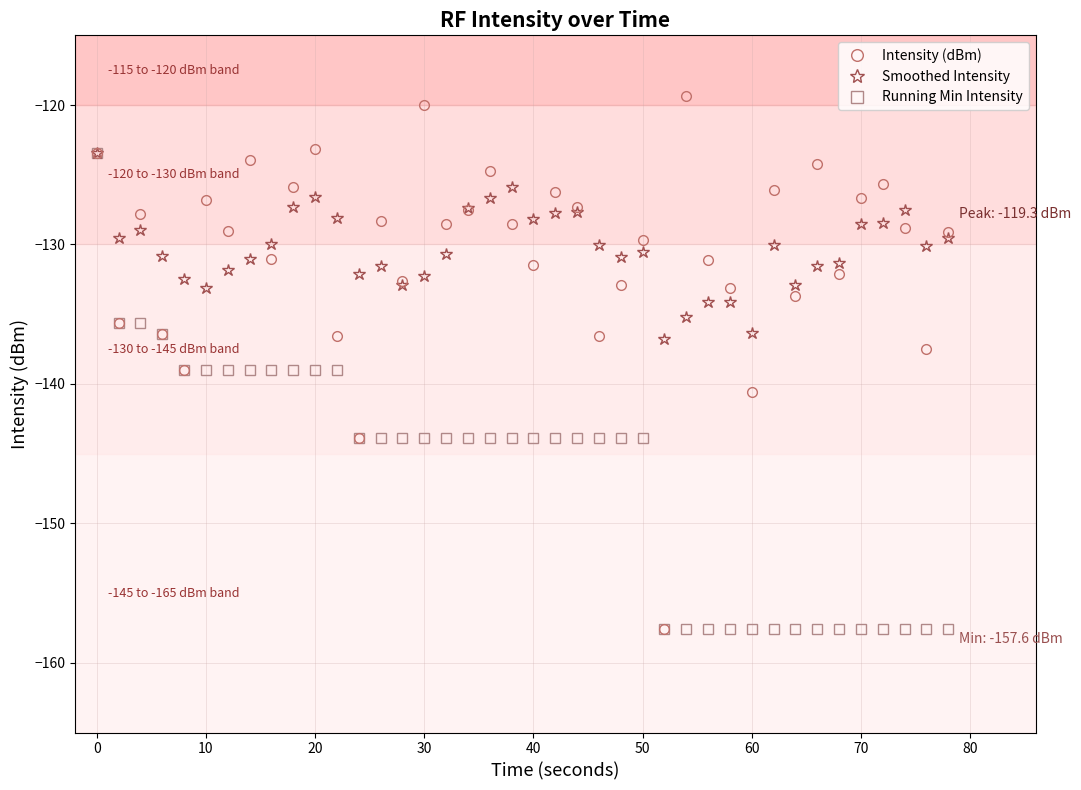

Which series has the widest spread of values?

Intensity (dBm)